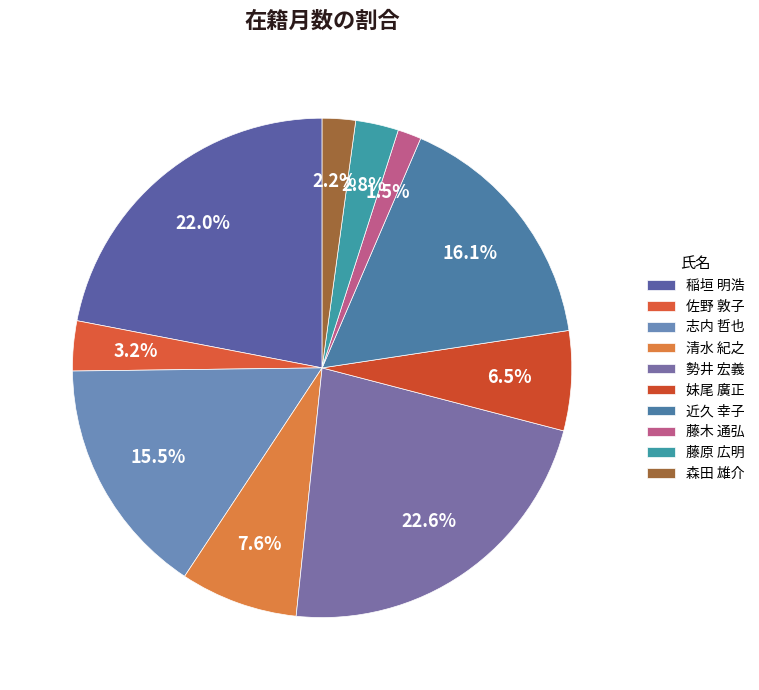

Which has a higher value, 藤木 通弘 or 森田 雄介?

森田 雄介